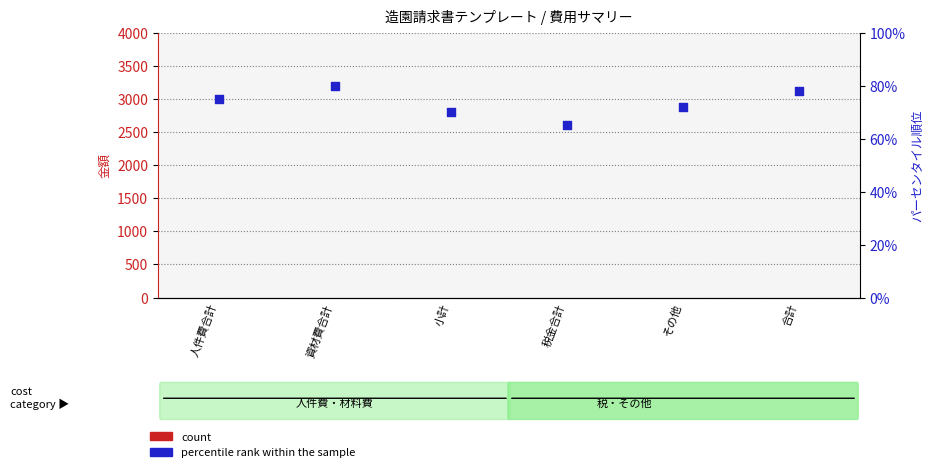

What are all the series names shown in the legend?

count, percentile rank within the sample